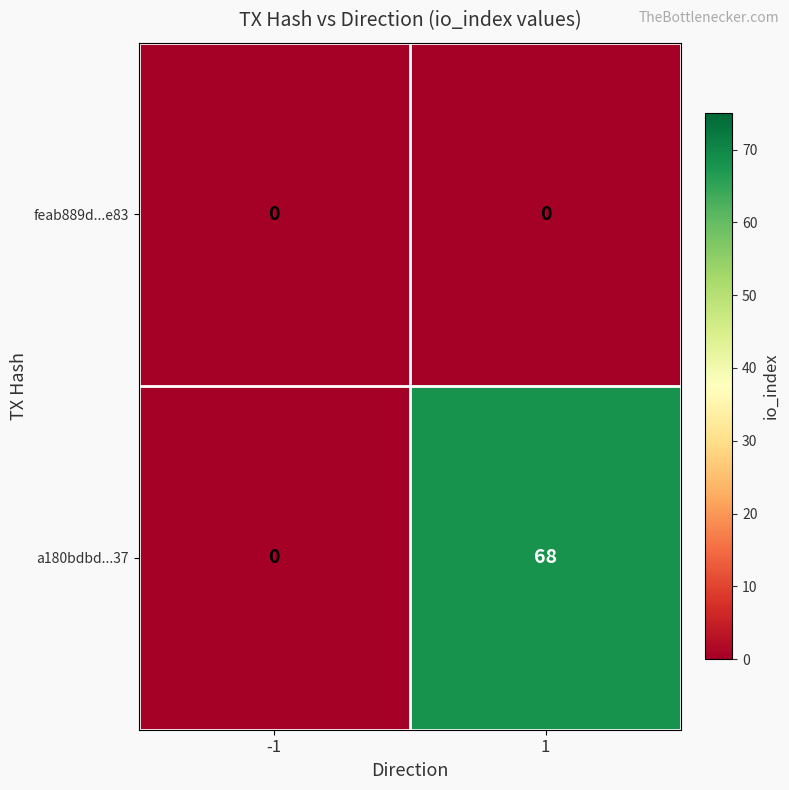

Rank the series by their average value, from highest to lowest.

a180bdbd...37, feab889d...e83